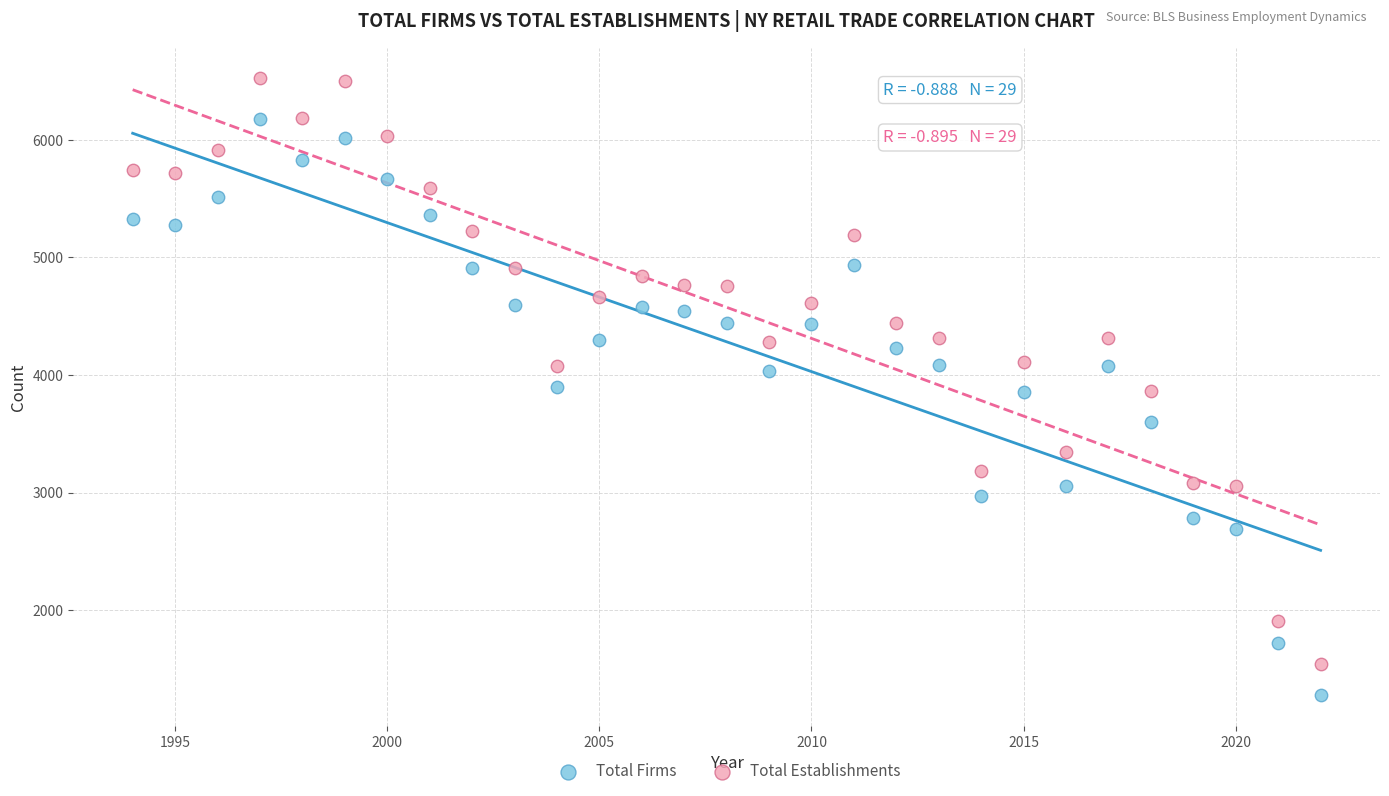

Across all data points, what is the range of Y values (max minus min)?

5241